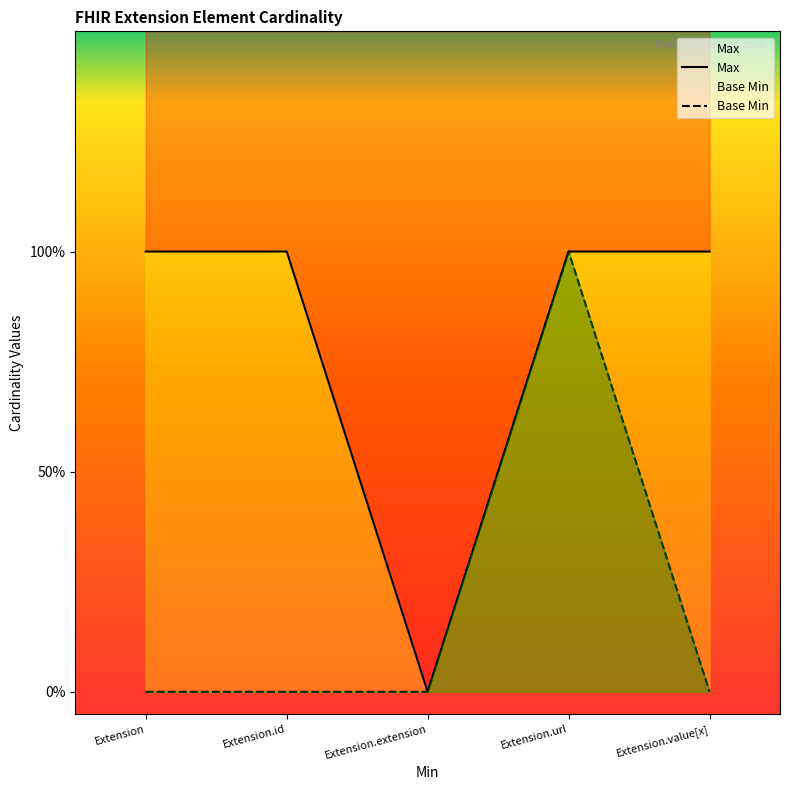

True or false: Base Min and Max cross at least once.

False